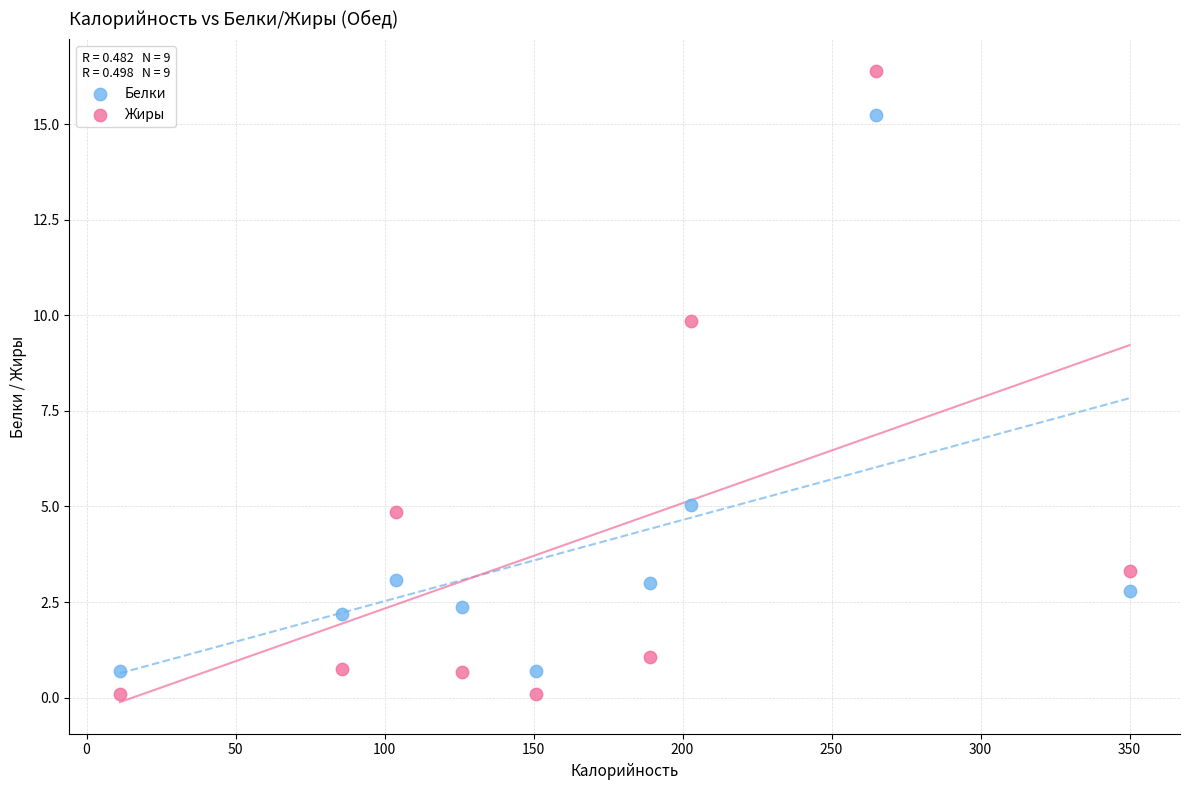

Which series contains the lowest Y value?

Жиры